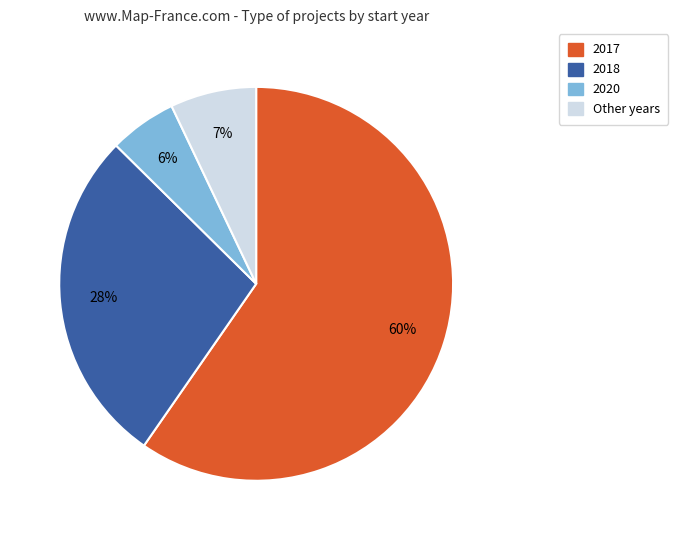

How many segments does this pie chart have?

4